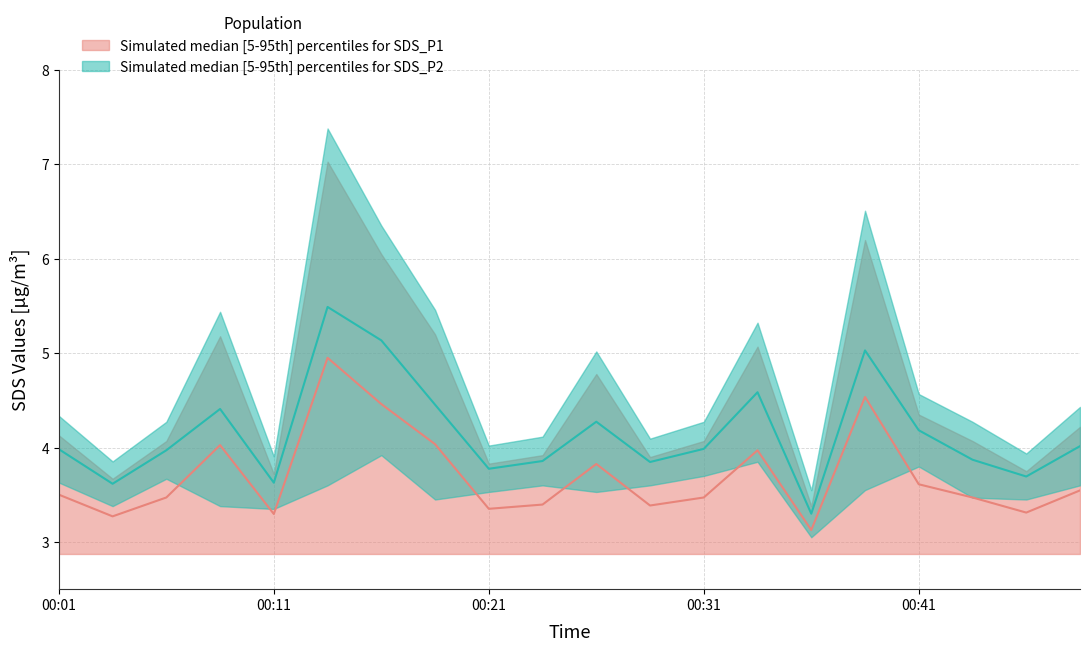

The value at 00:45 is 5.5. True or false?

False